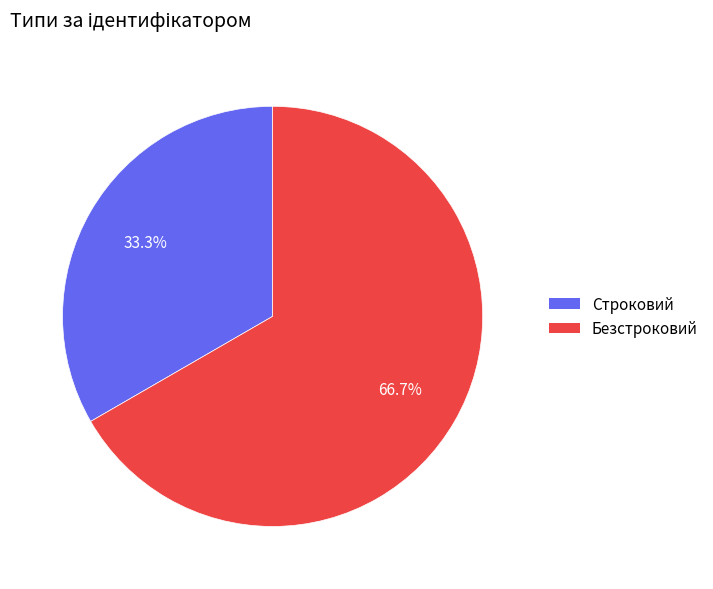

Rank the categories by value from highest to lowest.

Безстроковий, Строковий